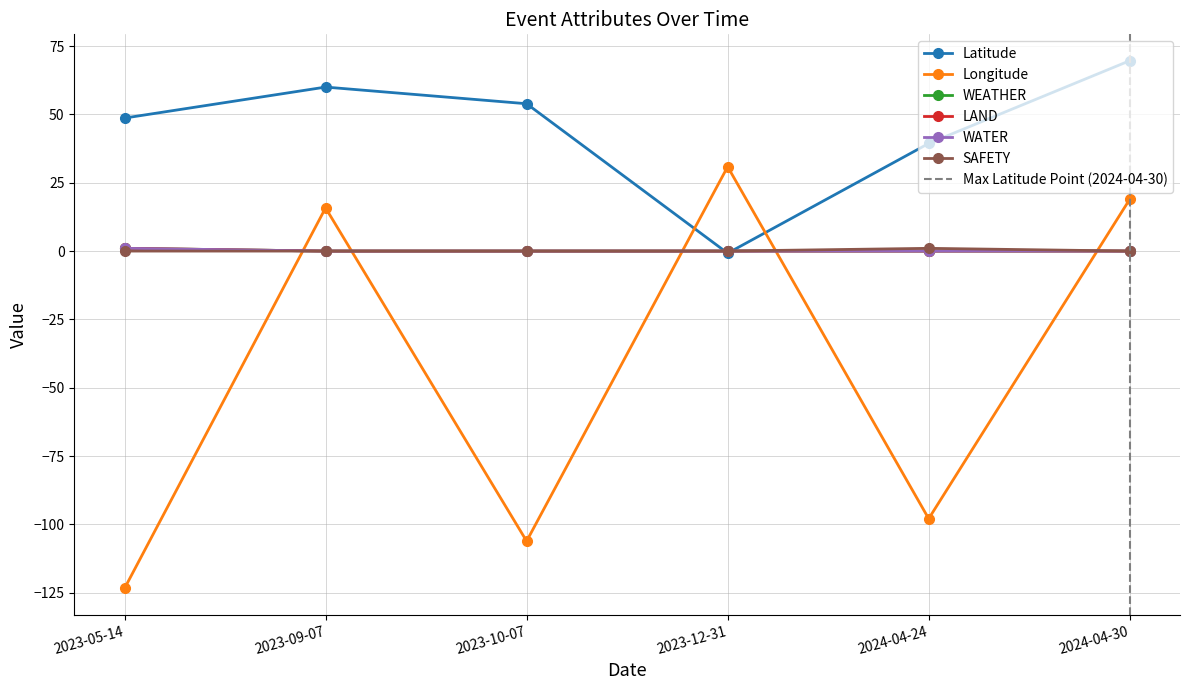

At how many categories does at least one series exceed 25?

6